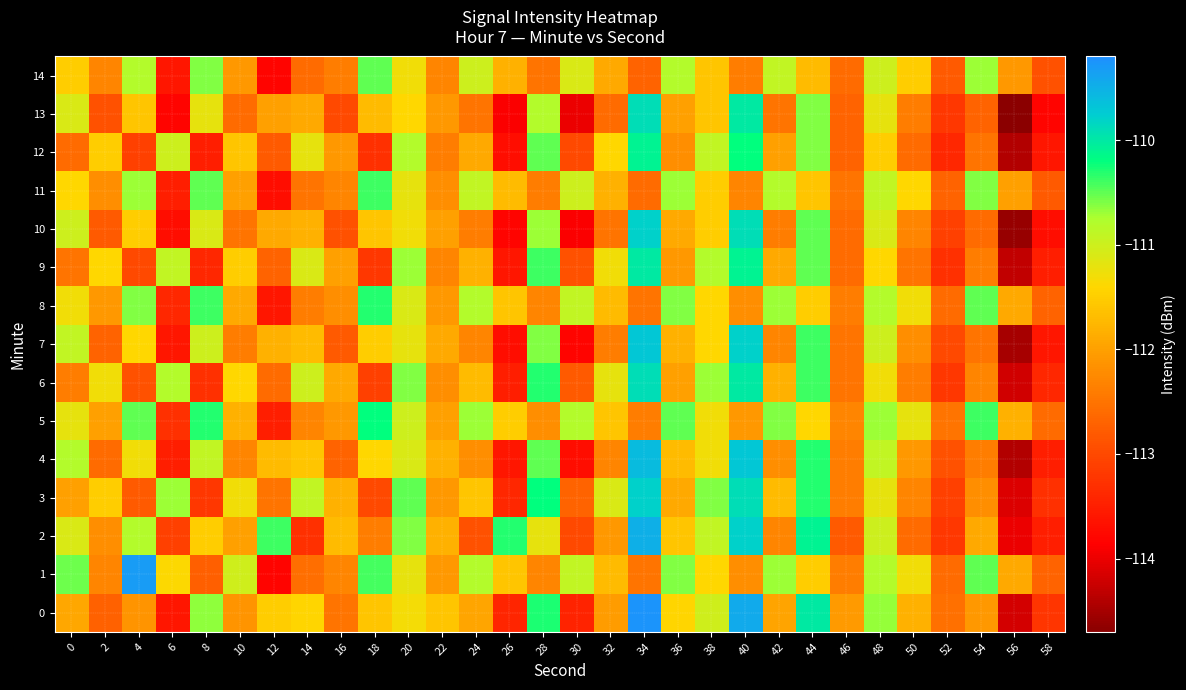

Reading right to left, list all the values displayed in this chart.

0: 58=-113.2	56=-114.2	54=-112.1	52=-112.5	50=-111.8	48=-110.7	46=-112.1	44=-110.0	42=-112.0	40=-109.5	38=-111.0	36=-111.4	34=-109.2	32=-112.0	30=-113.4	28=-110.3	26=-113.4	24=-111.9	22=-111.6	20=-111.3	18=-111.6	16=-112.5	14=-111.4	12=-111.5	10=-112.1	8=-110.6	6=-113.6	4=-112.1	2=-112.7	0=-111.9
1: 58=-112.7	56=-111.9	54=-110.5	52=-112.6	50=-111.3	48=-110.8	46=-112.4	44=-111.5	42=-110.7	40=-112.2	38=-111.4	36=-110.6	34=-112.5	32=-111.7	30=-110.9	28=-112.3	26=-111.6	24=-110.8	22=-112.1	20=-111.2	18=-110.4	16=-112.3	14=-112.6	12=-113.8	10=-111.0	8=-112.7	6=-111.4	4=-109.3	2=-112.3	0=-110.5
2: 58=-113.5	56=-114.0	54=-111.9	52=-113.2	50=-112.6	48=-111.0	46=-112.8	44=-110.1	42=-112.3	40=-109.8	38=-110.9	36=-111.6	34=-109.5	32=-112.1	30=-113.0	28=-111.2	26=-110.3	24=-112.9	22=-111.8	20=-110.6	18=-112.4	16=-111.7	14=-113.3	12=-110.4	10=-112.0	8=-111.5	6=-113.1	4=-110.8	2=-112.2	0=-111.1
3: 58=-113.3	56=-114.1	54=-112.2	52=-113.1	50=-112.3	48=-111.2	46=-112.4	44=-110.3	42=-111.7	40=-109.9	38=-110.6	36=-111.9	34=-109.8	32=-111.1	30=-112.7	28=-110.2	26=-113.4	24=-111.6	22=-112.1	20=-110.5	18=-113.0	16=-111.8	14=-110.9	12=-112.5	10=-111.3	8=-113.2	6=-110.7	4=-112.8	2=-111.5	0=-112.0
4: 58=-113.5	56=-114.4	54=-112.4	52=-112.9	50=-112.1	48=-110.9	46=-112.4	44=-110.3	42=-112.2	40=-109.7	38=-111.3	36=-111.7	34=-109.6	32=-112.3	30=-113.7	28=-110.5	26=-113.6	24=-112.2	22=-111.8	20=-111.1	18=-111.4	16=-112.7	14=-111.6	12=-111.7	10=-112.3	8=-110.9	6=-113.5	4=-111.3	2=-112.6	0=-110.8
5: 58=-112.6	56=-111.8	54=-110.4	52=-112.5	50=-111.2	48=-110.7	46=-112.3	44=-111.4	42=-110.6	40=-112.1	38=-111.3	36=-110.5	34=-112.4	32=-111.6	30=-110.8	28=-112.2	26=-111.5	24=-110.7	22=-112.0	20=-111.0	18=-110.2	16=-112.1	14=-112.3	12=-113.5	10=-111.8	8=-110.3	6=-113.3	4=-110.5	2=-112.0	0=-111.2
6: 58=-113.4	56=-114.2	54=-112.3	52=-113.2	50=-112.4	48=-111.3	46=-112.5	44=-110.4	42=-111.8	40=-110.0	38=-110.7	36=-112.0	34=-109.9	32=-111.2	30=-112.8	28=-110.3	26=-113.5	24=-111.7	22=-112.2	20=-110.6	18=-113.1	16=-111.9	14=-111.0	12=-112.6	10=-111.4	8=-113.3	6=-110.8	4=-112.9	2=-111.3	0=-112.4
7: 58=-113.6	56=-114.5	54=-112.5	52=-113.0	50=-112.2	48=-111.0	46=-112.5	44=-110.4	42=-112.3	40=-109.8	38=-111.4	36=-111.8	34=-109.7	32=-112.4	30=-113.8	28=-110.6	26=-113.7	24=-112.3	22=-111.9	20=-111.2	18=-111.5	16=-112.8	14=-111.7	12=-111.8	10=-112.4	8=-111.0	6=-113.6	4=-111.4	2=-112.7	0=-110.9
8: 58=-112.7	56=-111.9	54=-110.5	52=-112.6	50=-111.3	48=-110.8	46=-112.4	44=-111.5	42=-110.7	40=-112.2	38=-111.4	36=-110.6	34=-112.5	32=-111.7	30=-110.9	28=-112.3	26=-111.6	24=-110.8	22=-112.1	20=-111.1	18=-110.3	16=-112.2	14=-112.4	12=-113.6	10=-111.9	8=-110.4	6=-113.4	4=-110.6	2=-112.1	0=-111.3
9: 58=-113.5	56=-114.3	54=-112.4	52=-113.3	50=-112.5	48=-111.4	46=-112.6	44=-110.5	42=-111.9	40=-110.1	38=-110.8	36=-112.1	34=-110.0	32=-111.3	30=-112.9	28=-110.4	26=-113.6	24=-111.8	22=-112.3	20=-110.7	18=-113.2	16=-112.0	14=-111.1	12=-112.7	10=-111.5	8=-113.4	6=-110.9	4=-113.0	2=-111.4	0=-112.5
10: 58=-113.7	56=-114.6	54=-112.6	52=-113.1	50=-112.3	48=-111.1	46=-112.6	44=-110.5	42=-112.4	40=-109.9	38=-111.5	36=-111.9	34=-109.8	32=-112.5	30=-113.9	28=-110.7	26=-113.8	24=-112.4	22=-112.0	20=-111.3	18=-111.6	16=-112.9	14=-111.8	12=-111.9	10=-112.5	8=-111.1	6=-113.7	4=-111.5	2=-112.8	0=-111.0
11: 58=-112.8	56=-112.0	54=-110.6	52=-112.7	50=-111.4	48=-110.9	46=-112.5	44=-111.6	42=-110.8	40=-112.3	38=-111.5	36=-110.7	34=-112.6	32=-111.8	30=-111.0	28=-112.4	26=-111.7	24=-110.9	22=-112.2	20=-111.2	18=-110.4	16=-112.3	14=-112.5	12=-113.7	10=-112.0	8=-110.5	6=-113.5	4=-110.7	2=-112.2	0=-111.4
12: 58=-113.6	56=-114.4	54=-112.5	52=-113.4	50=-112.6	48=-111.5	46=-112.7	44=-110.6	42=-112.0	40=-110.2	38=-110.9	36=-112.2	34=-110.1	32=-111.4	30=-113.0	28=-110.5	26=-113.7	24=-111.9	22=-112.4	20=-110.8	18=-113.3	16=-112.1	14=-111.2	12=-112.8	10=-111.6	8=-113.5	6=-111.0	4=-113.1	2=-111.5	0=-112.6
13: 58=-113.8	56=-114.7	54=-112.7	52=-113.2	50=-112.4	48=-111.2	46=-112.7	44=-110.6	42=-112.5	40=-110.0	38=-111.6	36=-112.0	34=-109.9	32=-112.6	30=-114.0	28=-110.8	26=-113.9	24=-112.5	22=-112.1	20=-111.4	18=-111.7	16=-113.0	14=-111.9	12=-112.0	10=-112.6	8=-111.2	6=-113.8	4=-111.6	2=-112.9	0=-111.1
14: 58=-112.9	56=-112.1	54=-110.7	52=-112.8	50=-111.5	48=-111.0	46=-112.6	44=-111.7	42=-110.9	40=-112.4	38=-111.6	36=-110.8	34=-112.7	32=-111.9	30=-111.1	28=-112.5	26=-111.8	24=-111.0	22=-112.3	20=-111.3	18=-110.5	16=-112.4	14=-112.6	12=-113.8	10=-112.1	8=-110.6	6=-113.6	4=-110.8	2=-112.3	0=-111.5